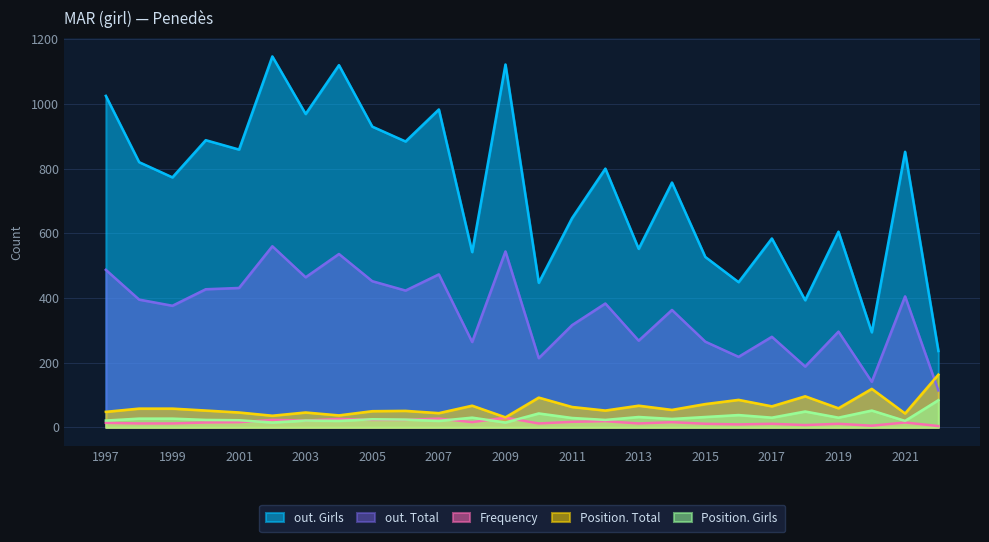

What is the value of the Position. Total point at the 2nd from the left?

58